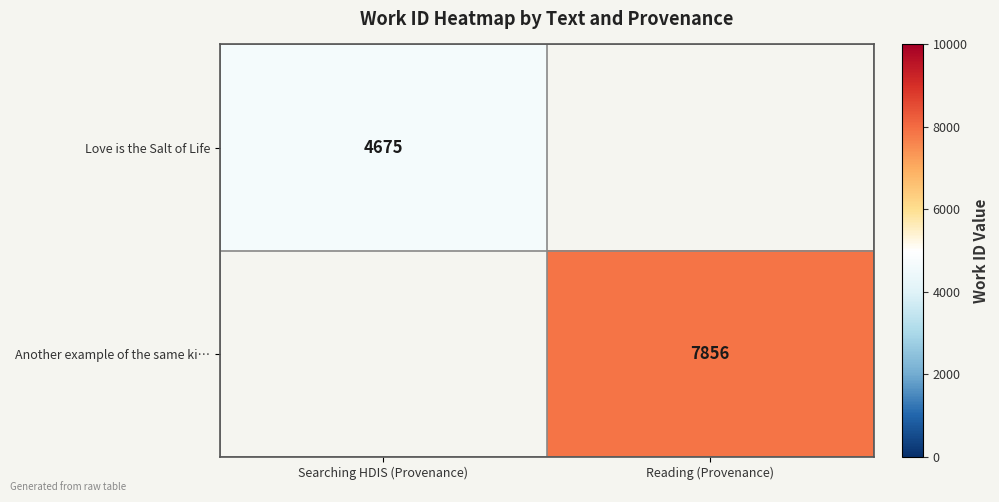

How many categories are shown in the chart?

2